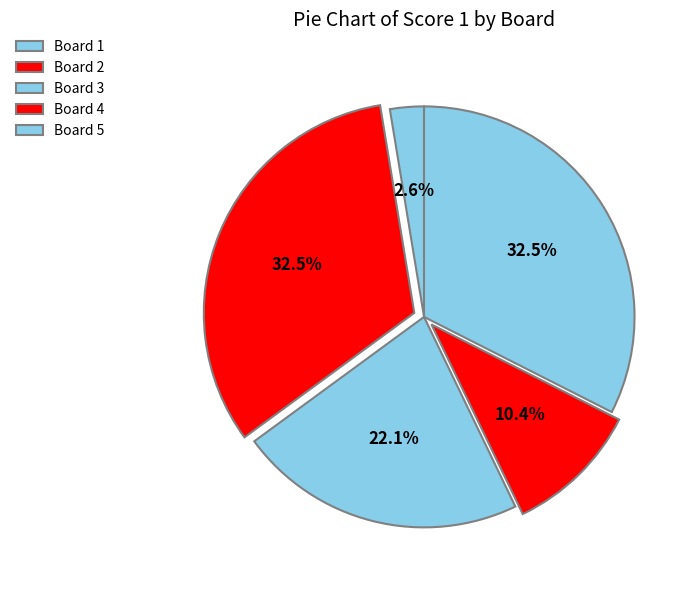

How many slices are in this pie chart?

5